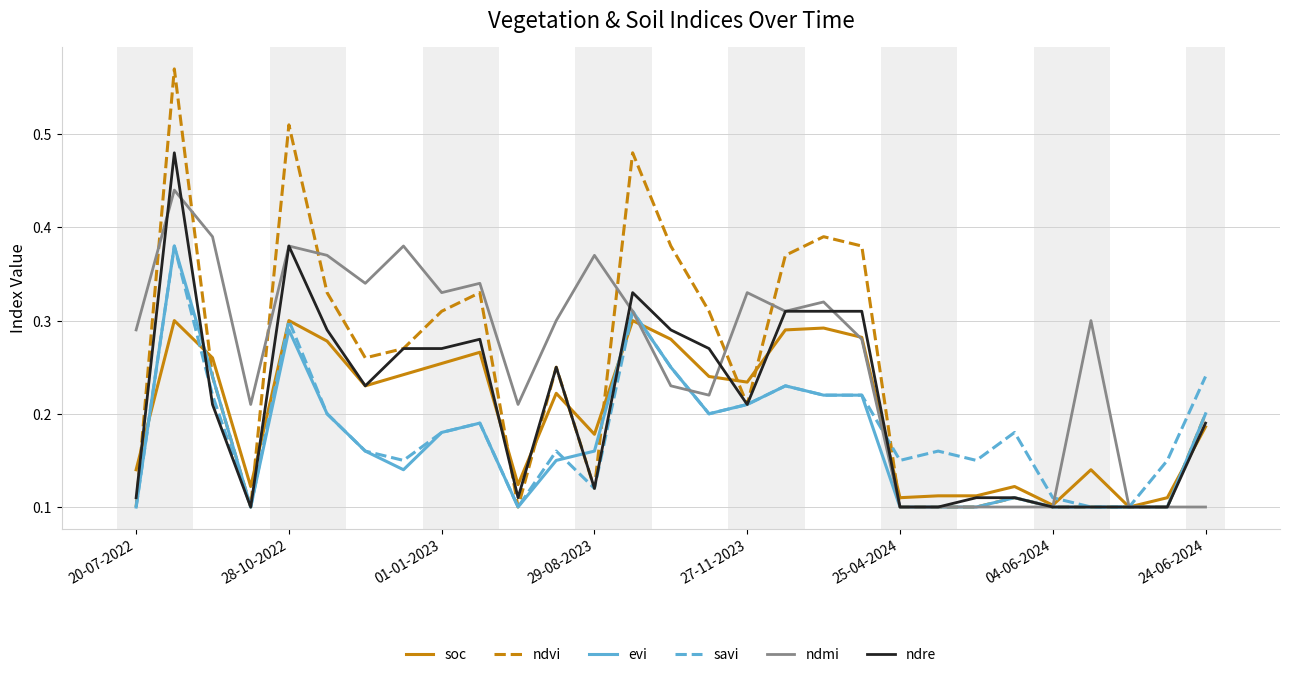

Which series has the widest spread of values?

ndvi